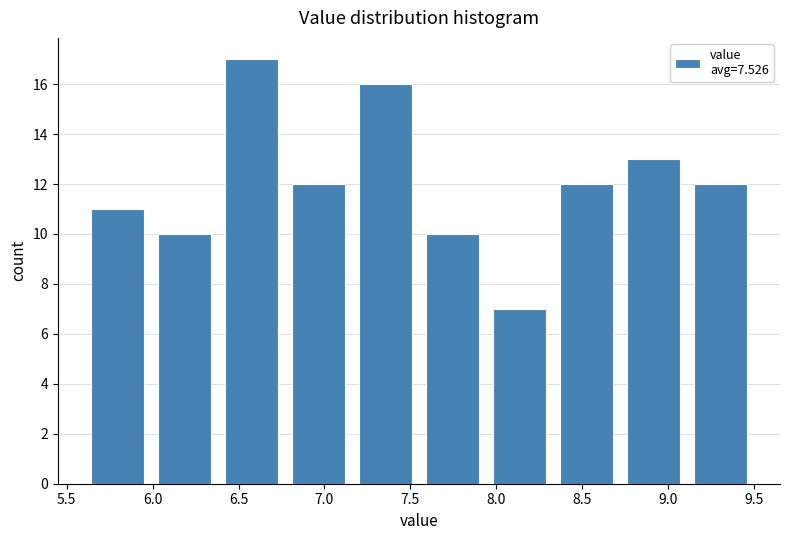

Over which range of the x-axis is the bar tallest?

6.38 to 6.77